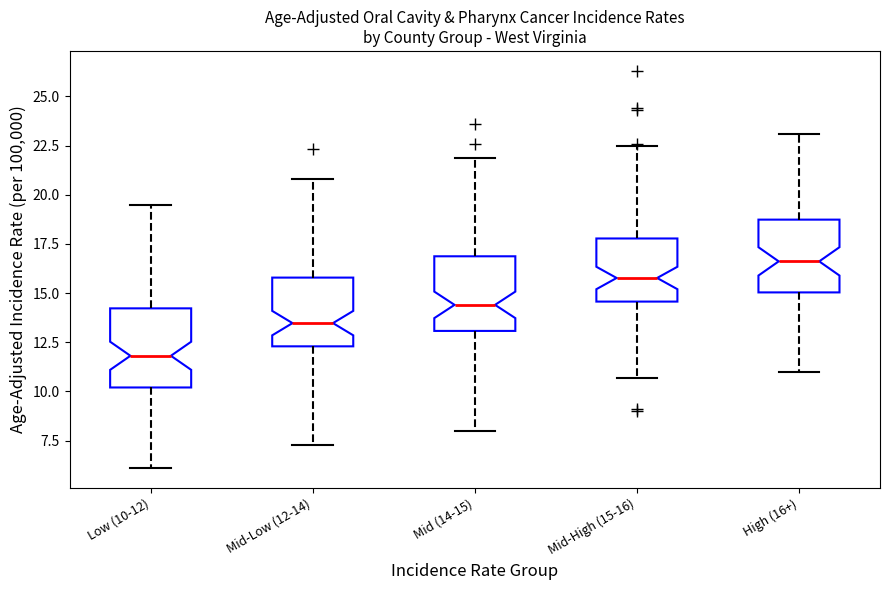

Reading left to right, transcribe this box plot: for each box, give where its median line is, the range the box spans, and where its two whiskers end, as read against the y-axis. The values are not printed on the chart, so give them approximately, as read against the axis.

Low (10-12): median 12.0, box 10.0 to 14.0, whiskers 6.0 to 19.5
Mid-Low (12-14): median 13.5, box 12.5 to 16.0, whiskers 7.5 to 21.0
Mid (14-15): median 14.5, box 13.0 to 17.0, whiskers 8.0 to 22.0
Mid-High (15-16): median 16.0, box 14.5 to 18.0, whiskers 10.5 to 22.5
High (16+): median 16.5, box 15.0 to 18.5, whiskers 11.0 to 23.0